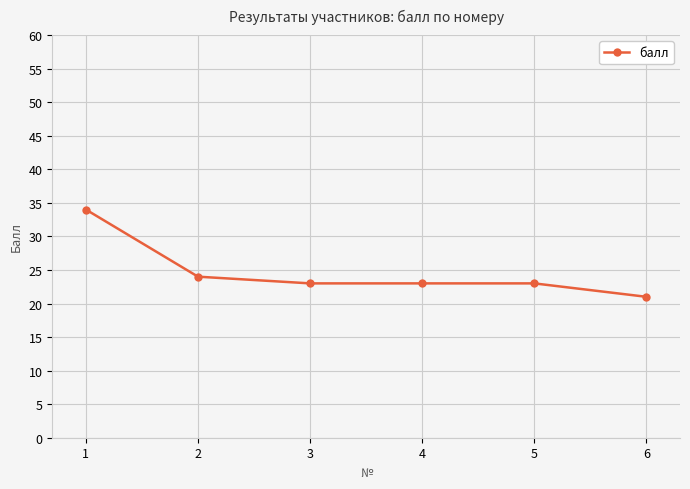

What is the minimum value shown in the chart?

21